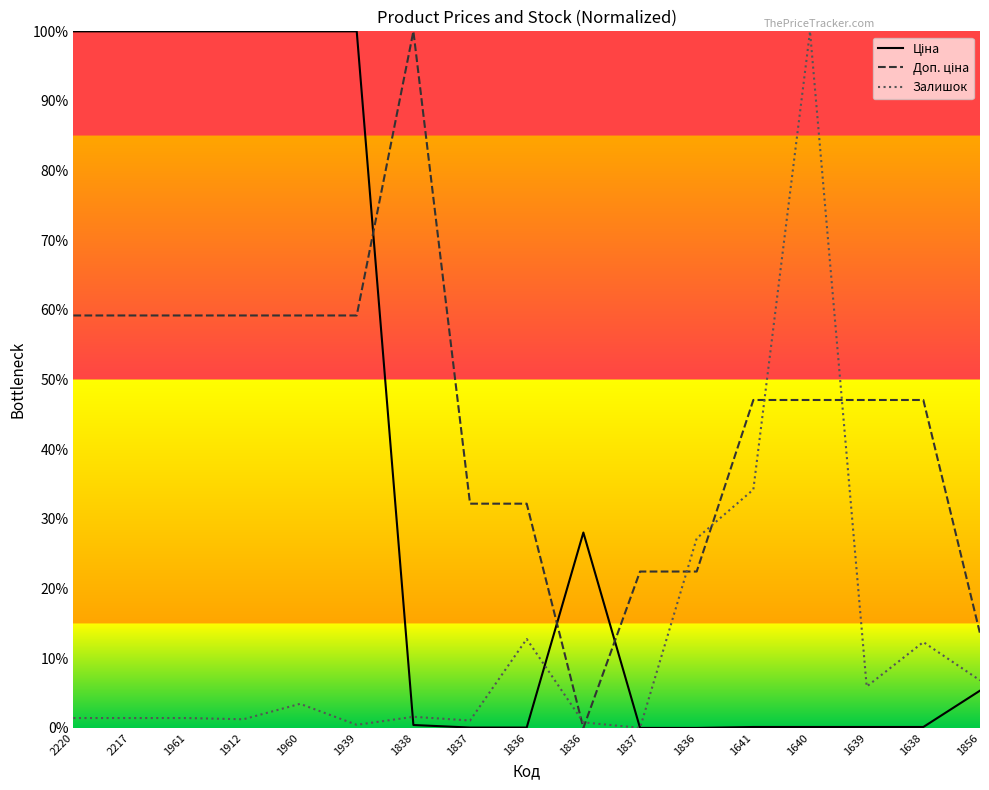

Does the chart have visible grid lines?

No